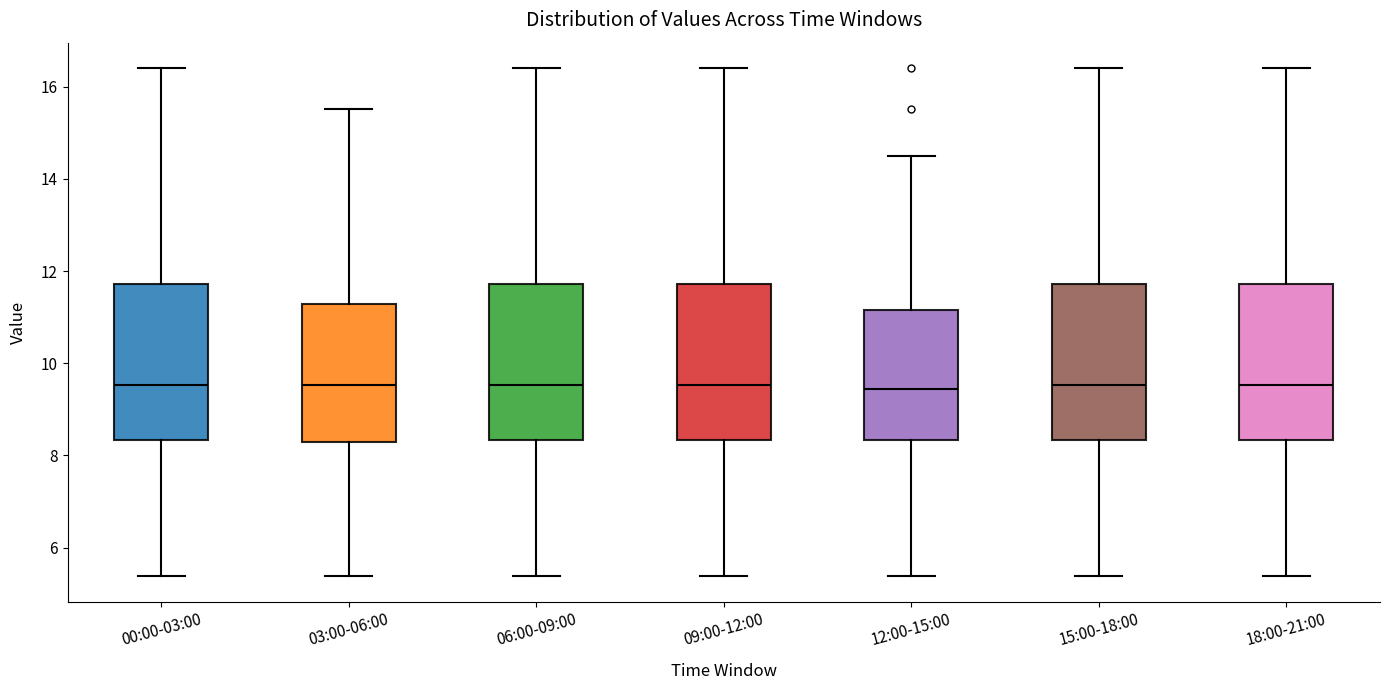

Reading left to right, read every box against the y-axis: the position of its median line, the range the box covers, and the ends of its whiskers. The values are not printed on the chart, so give them approximately, as read against the axis.

00:00-03:00: median 9.6, box 8.4 to 11.8, whiskers 5.4 to 16.4
03:00-06:00: median 9.6, box 8.2 to 11.2, whiskers 5.4 to 15.6
06:00-09:00: median 9.6, box 8.4 to 11.8, whiskers 5.4 to 16.4
09:00-12:00: median 9.6, box 8.4 to 11.8, whiskers 5.4 to 16.4
12:00-15:00: median 9.4, box 8.4 to 11.2, whiskers 5.4 to 14.6
15:00-18:00: median 9.6, box 8.4 to 11.8, whiskers 5.4 to 16.4
18:00-21:00: median 9.6, box 8.4 to 11.8, whiskers 5.4 to 16.4